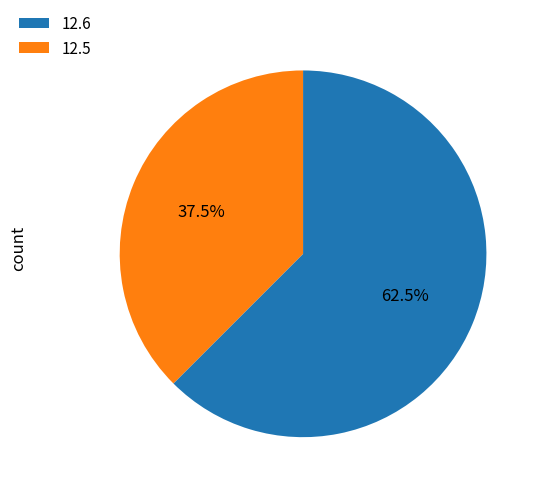

What percentage is NOT represented by 12.5?

62.5%